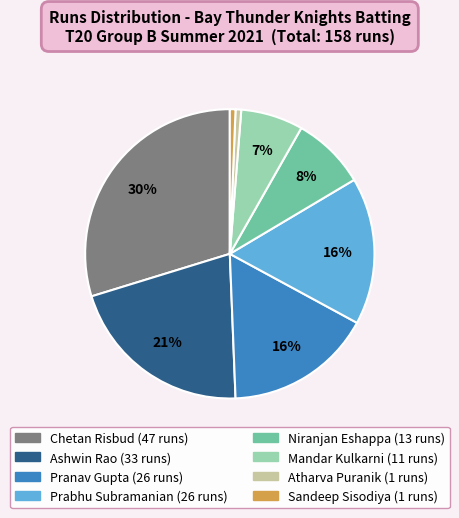

To the nearest percent, what is the average slice percentage?

12%